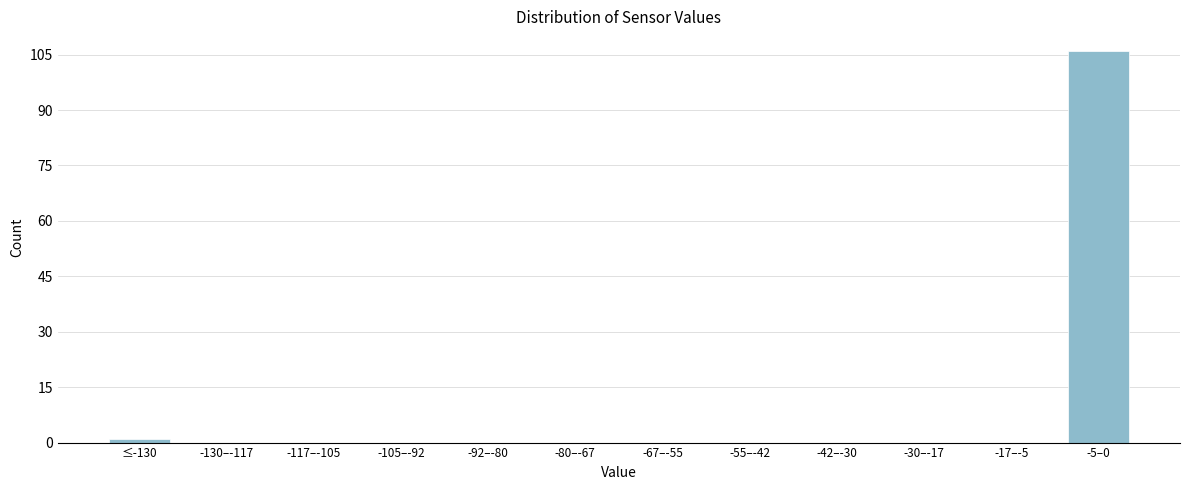

Reading left to right, what are all the values shown in this chart?

≤-130=1	-130–-117=0	-117–-105=0	-105–-92=0	-92–-80=0	-80–-67=0	-67–-55=0	-55–-42=0	-42–-30=0	-30–-17=0	-17–-5=0	-5–0=106